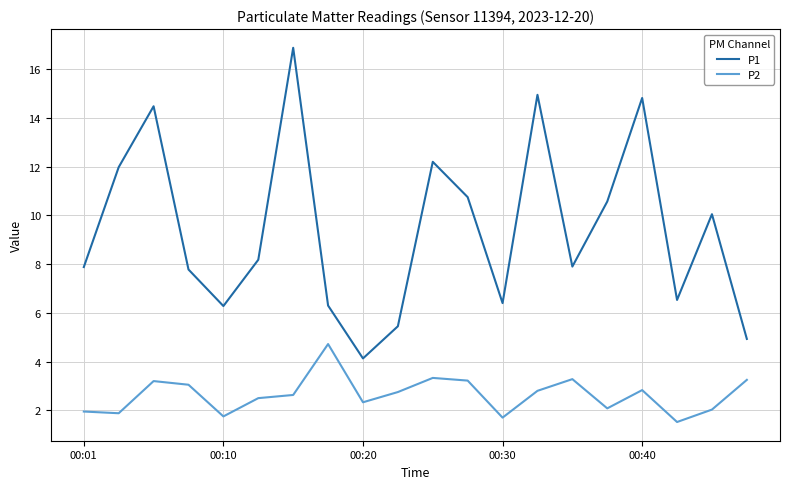

What is the lowest value of the P1 series?

4.1